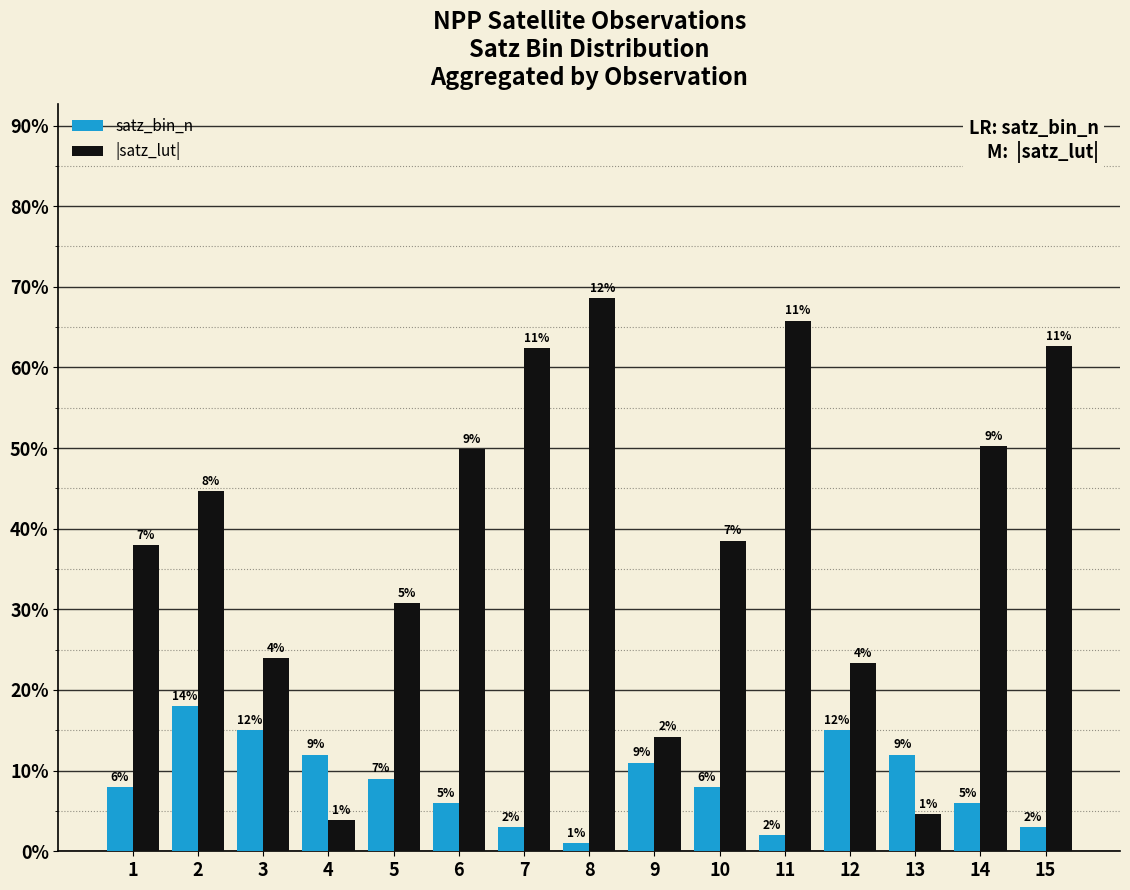

What is the greatest value displayed?

68.6